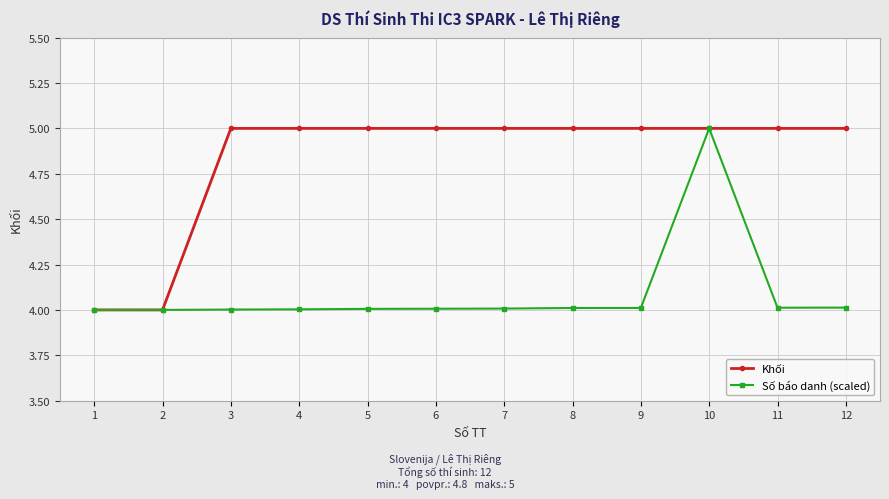

Is the value of Khối at 6 greater than the value of Số báo danh (scaled) at 12?

Yes